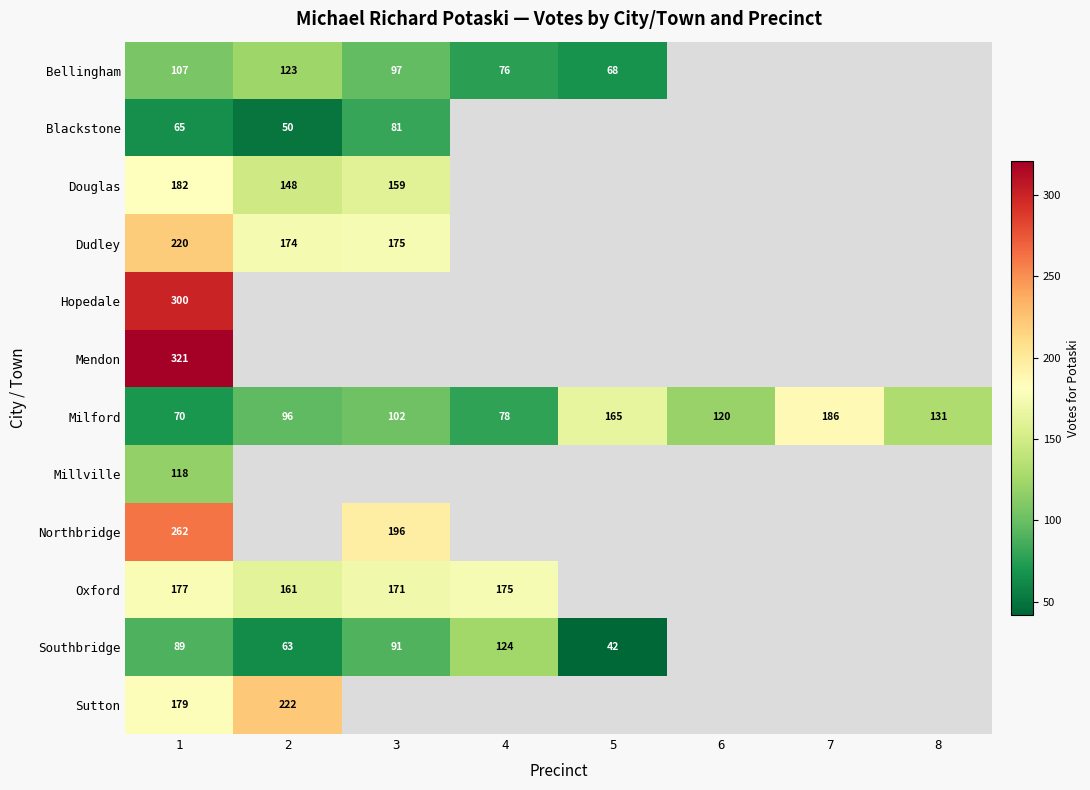

What is the total value across all series at 1?

2090